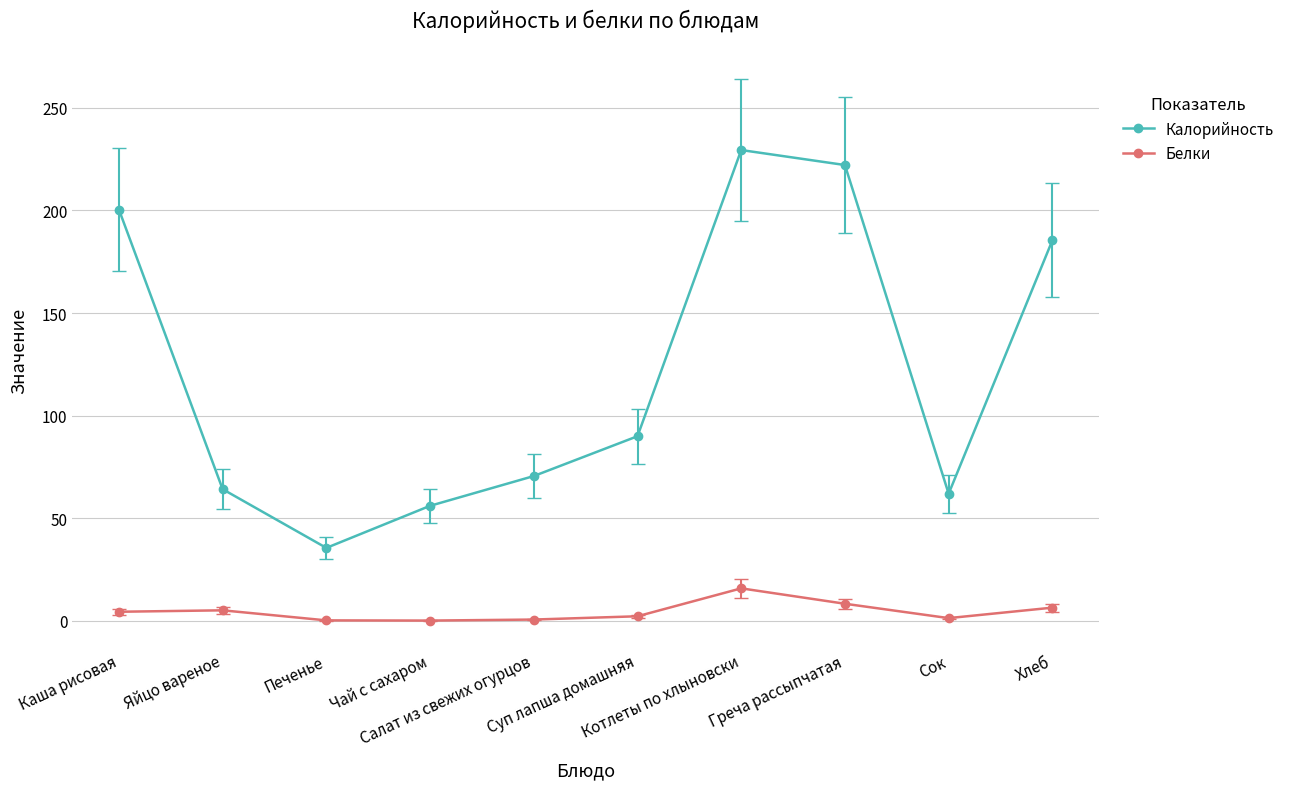

What position from the right is Котлеты по хлыновски?

4